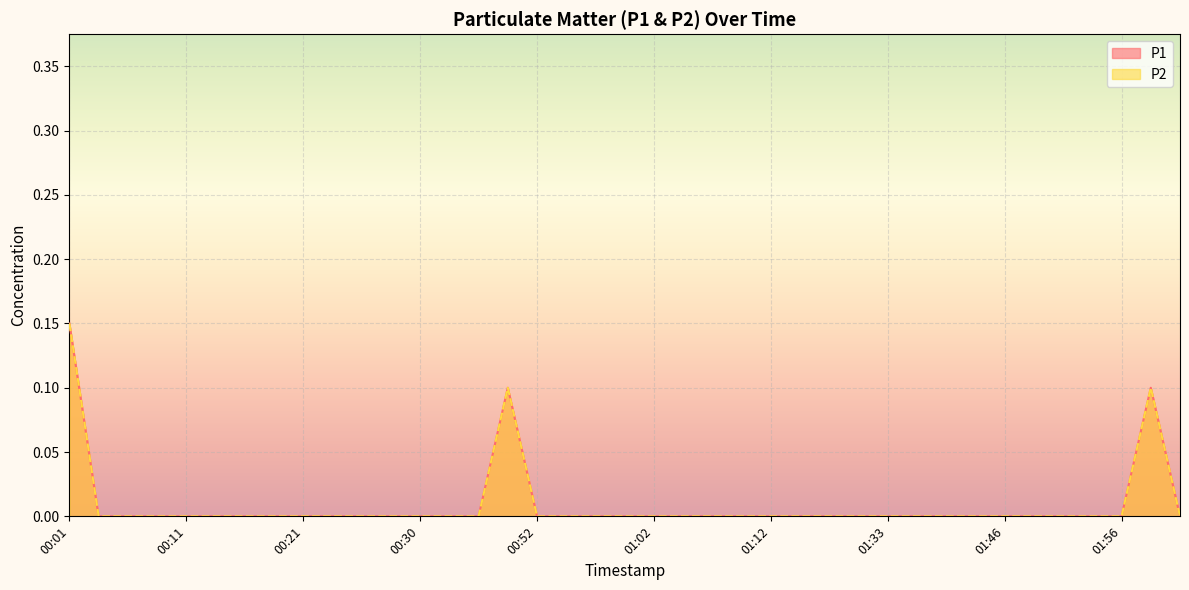

Reading left to right, transcribe all the data shown in this chart.

P1: 0.1	0.0	0.0	0.0	0.0	0.0	0.0	0.0	0.0	0.0	0.0	0.0	0.0	0.0	0.0	0.1	0.0	0.0	0.0	0.0	0.0	0.0	0.0	0.0	0.0	0.0	0.0	0.0	0.0	0.0	0.0	0.0	0.0	0.0	0.0	0.0	0.0	0.1	0.0
P2: 0.1	0.0	0.0	0.0	0.0	0.0	0.0	0.0	0.0	0.0	0.0	0.0	0.0	0.0	0.0	0.1	0.0	0.0	0.0	0.0	0.0	0.0	0.0	0.0	0.0	0.0	0.0	0.0	0.0	0.0	0.0	0.0	0.0	0.0	0.0	0.0	0.0	0.1	0.0